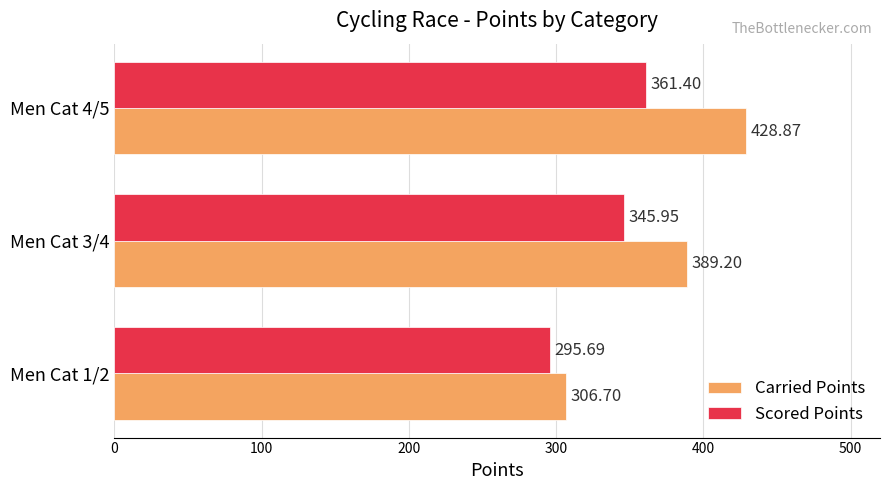

What is the spread (max minus min) of values at Men Cat 1/2?

11.0